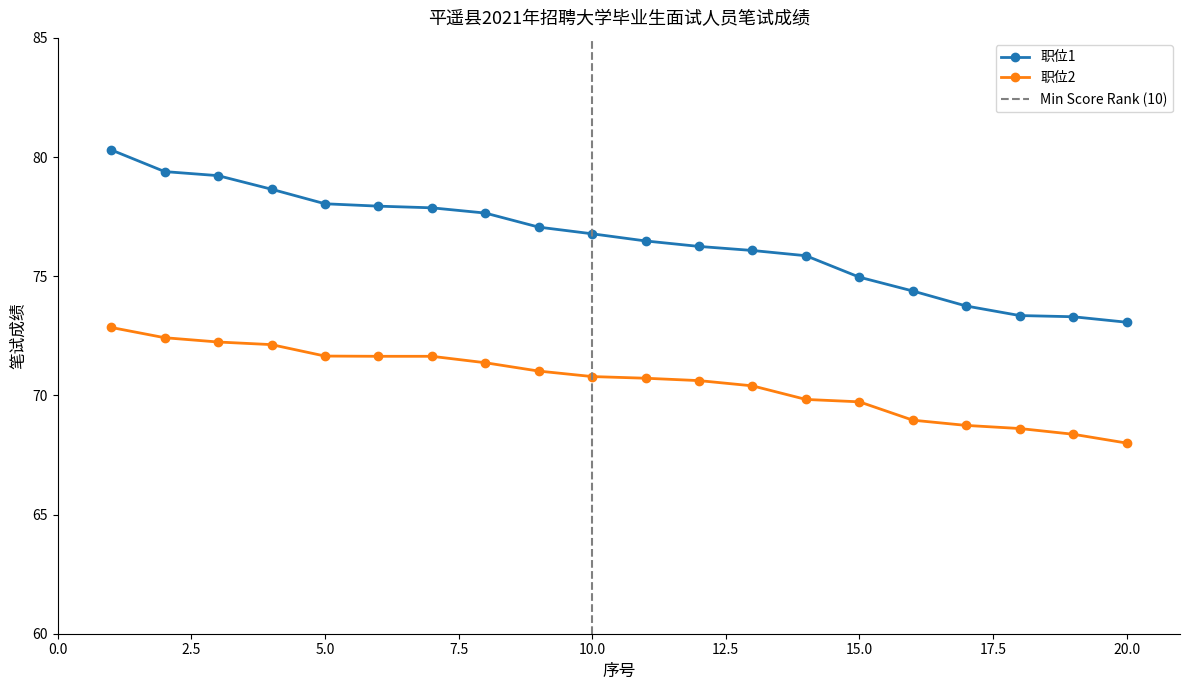

At which label does 职位2 reach its minimum?

20.0